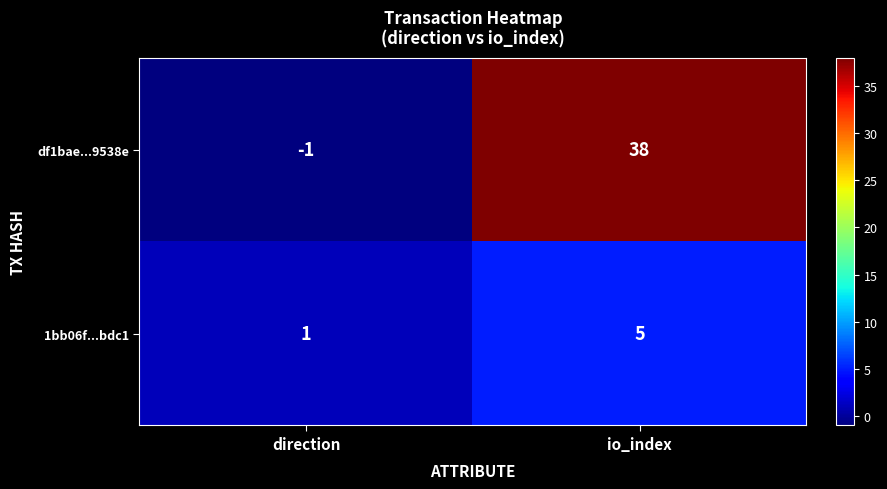

What is the maximum value shown in the chart?

38